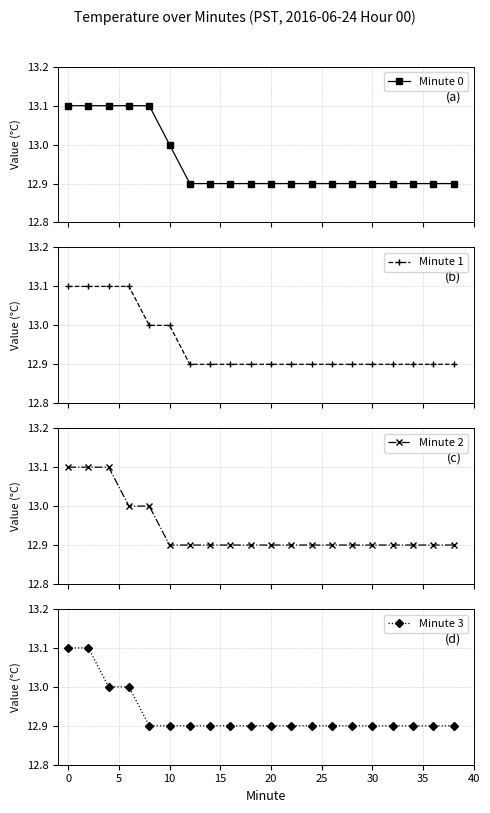

What is the value of the Minute 0 point at the 5th from the left?

13.1